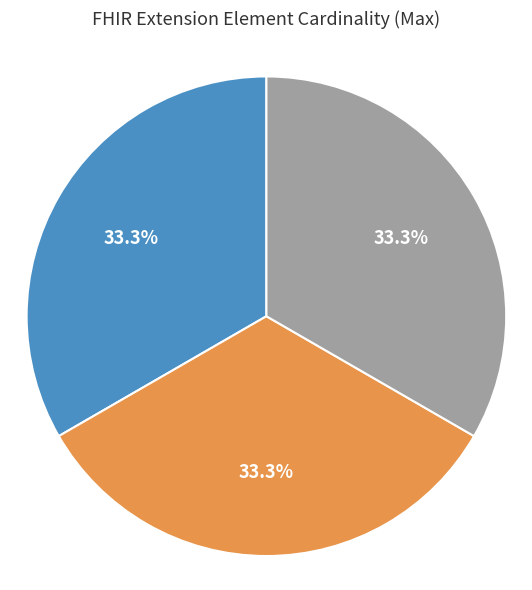

Count the number of slices in the pie.

3